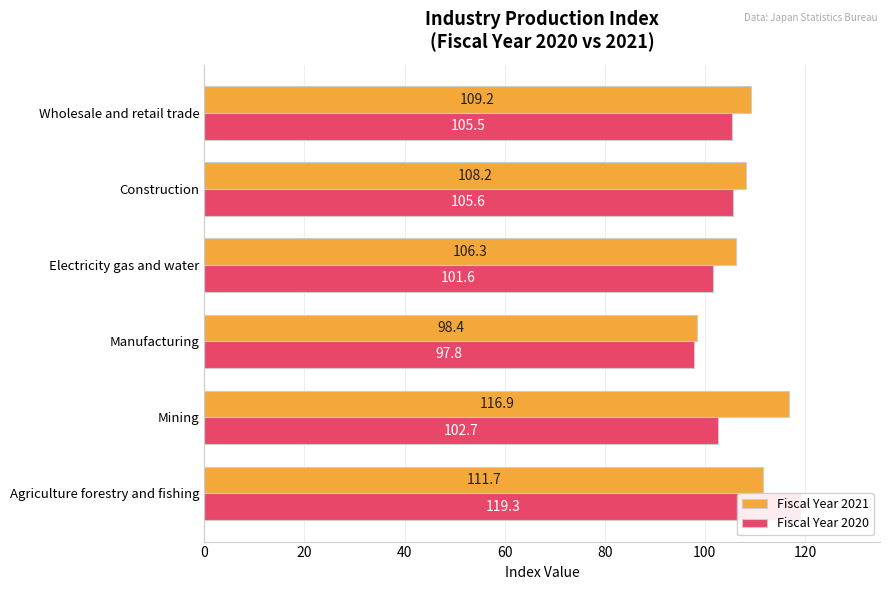

What is the value of the Fiscal Year 2020 bar at the 5th from the left?

105.6